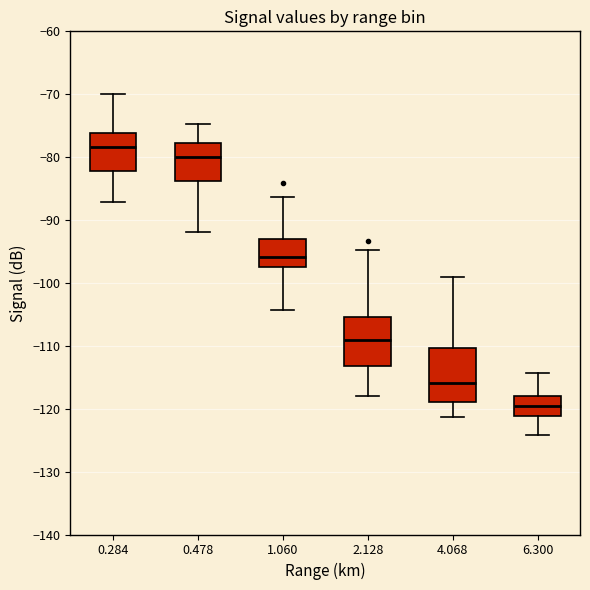

Reading left to right, transcribe this box plot: for each box, give where its median line is, the range the box spans, and where its two whiskers end, as read against the y-axis. The values are not printed on the chart, so give them approximately, as read against the axis.

0.284: median -78, box -82 to -76, whiskers -87 to -70
0.478: median -80, box -84 to -78, whiskers -92 to -75
1.060: median -96, box -98 to -93, whiskers -104 to -86
2.128: median -109, box -113 to -105, whiskers -118 to -95
4.068: median -116, box -119 to -110, whiskers -121 to -99
6.300: median -119, box -121 to -118, whiskers -124 to -114